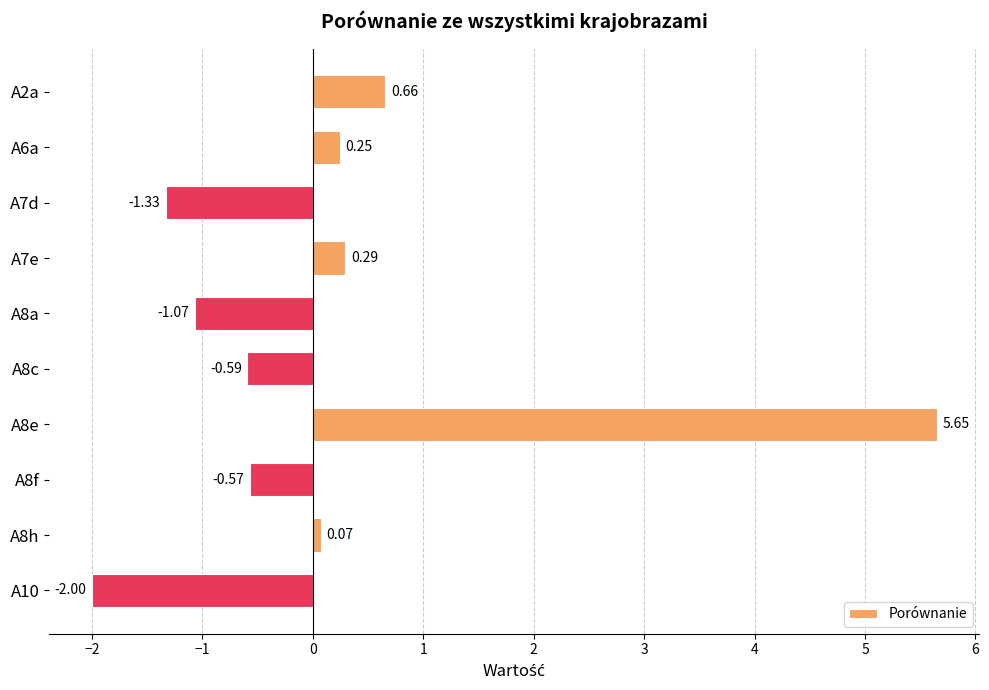

Rank the categories by value from highest to lowest.

A8e, A2a, A7e, A6a, A8h, A8f, A8c, A8a, A7d, A10